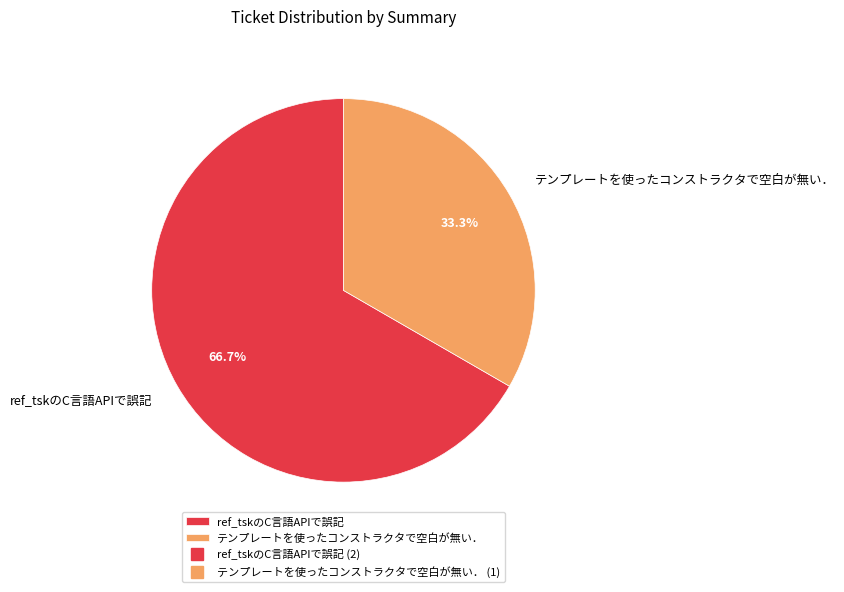

True or false: ref_tskのC言語APIで誤記 accounts for 67% of the total.

True